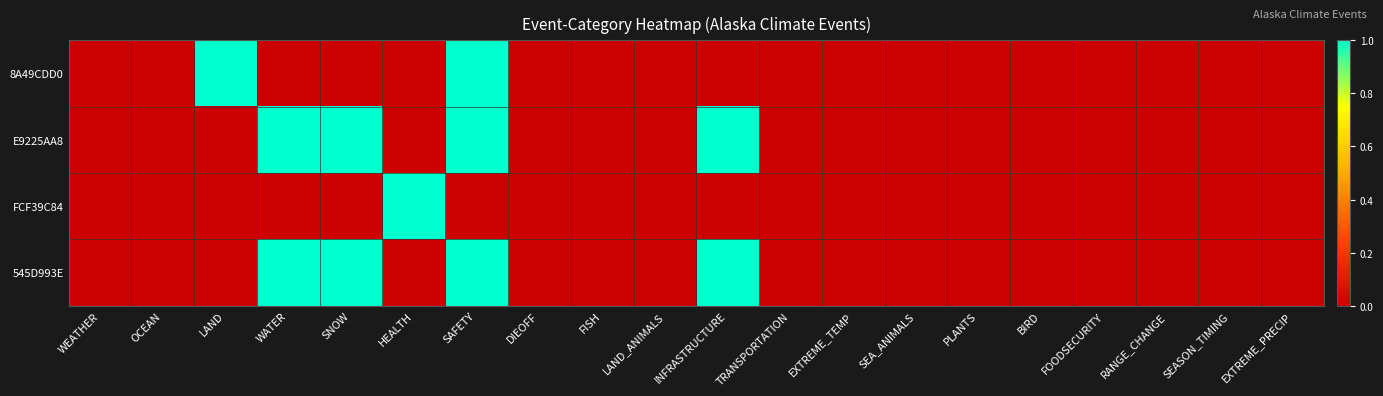

Reading left to right, extract all data points from this chart.

8A49CDD0: WEATHER=0	OCEAN=0	LAND=1	WATER=0	SNOW=0	HEALTH=0	SAFETY=1	DIEOFF=0	FISH=0	LAND_ANIMALS=0	INFRASTRUCTURE=0	TRANSPORTATION=0	EXTREME_TEMP=0	SEA_ANIMALS=0	PLANTS=0	BIRD=0	FOODSECURITY=0	RANGE_CHANGE=0	SEASON_TIMING=0	EXTREME_PRECIP=0
E9225AA8: WEATHER=0	OCEAN=0	LAND=0	WATER=1	SNOW=1	HEALTH=0	SAFETY=1	DIEOFF=0	FISH=0	LAND_ANIMALS=0	INFRASTRUCTURE=1	TRANSPORTATION=0	EXTREME_TEMP=0	SEA_ANIMALS=0	PLANTS=0	BIRD=0	FOODSECURITY=0	RANGE_CHANGE=0	SEASON_TIMING=0	EXTREME_PRECIP=0
FCF39C84: WEATHER=0	OCEAN=0	LAND=0	WATER=0	SNOW=0	HEALTH=1	SAFETY=0	DIEOFF=0	FISH=0	LAND_ANIMALS=0	INFRASTRUCTURE=0	TRANSPORTATION=0	EXTREME_TEMP=0	SEA_ANIMALS=0	PLANTS=0	BIRD=0	FOODSECURITY=0	RANGE_CHANGE=0	SEASON_TIMING=0	EXTREME_PRECIP=0
545D993E: WEATHER=0	OCEAN=0	LAND=0	WATER=1	SNOW=1	HEALTH=0	SAFETY=1	DIEOFF=0	FISH=0	LAND_ANIMALS=0	INFRASTRUCTURE=1	TRANSPORTATION=0	EXTREME_TEMP=0	SEA_ANIMALS=0	PLANTS=0	BIRD=0	FOODSECURITY=0	RANGE_CHANGE=0	SEASON_TIMING=0	EXTREME_PRECIP=0